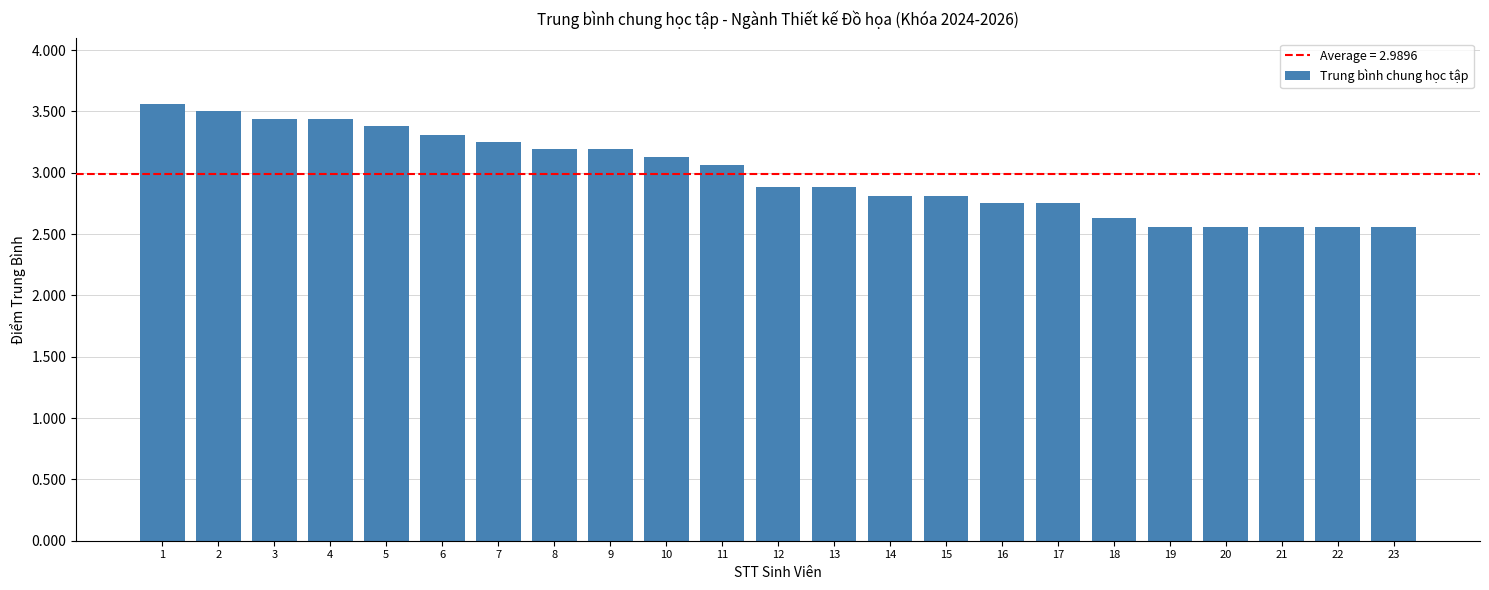

What is the greatest value displayed?

3.6